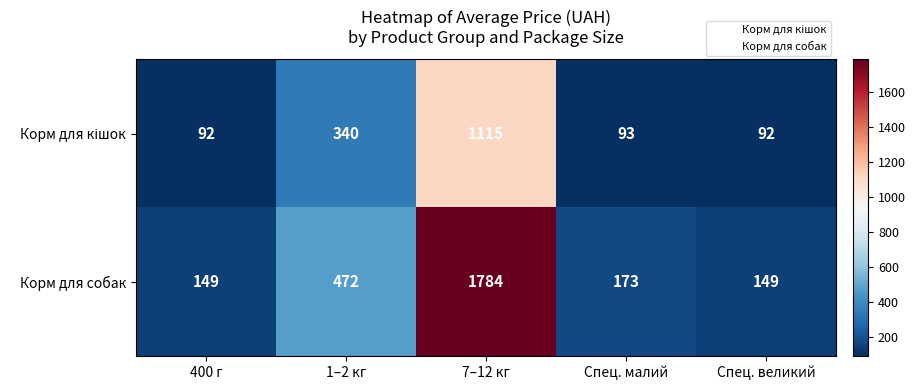

Read the Корм для собак value at 1–2 кг.

472